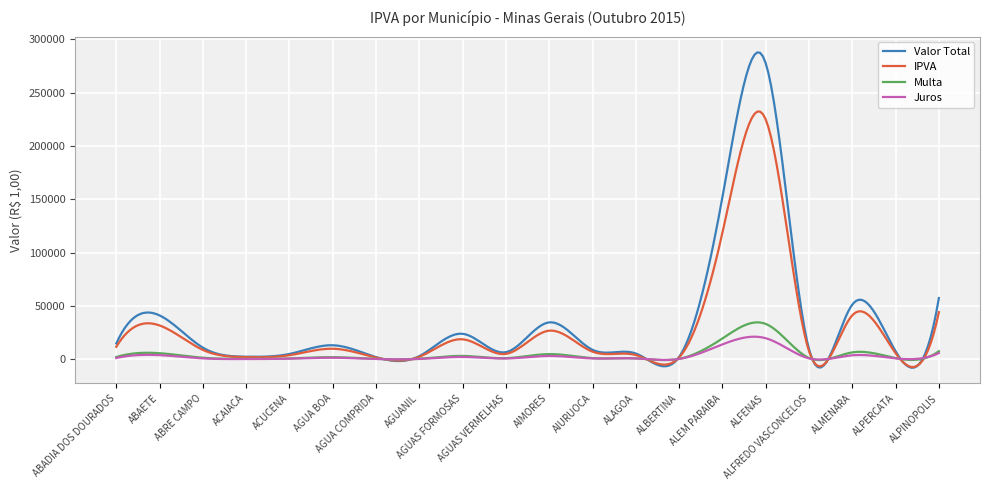

Which series has the largest range (max minus min)?

Valor Total